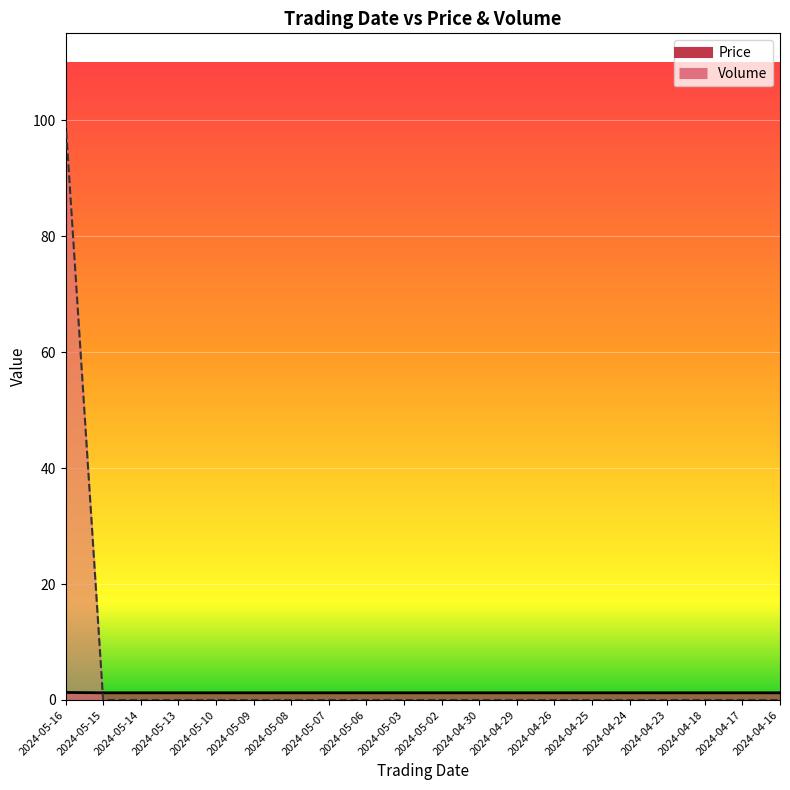

List the labels in order of Price value, smallest first.

2024-05-15, 2024-05-14, 2024-05-13, 2024-05-10, 2024-05-09, 2024-05-08, 2024-05-07, 2024-05-06, 2024-05-03, 2024-05-02, 2024-04-30, 2024-04-29, 2024-04-26, 2024-04-25, 2024-04-24, 2024-04-23, 2024-04-18, 2024-04-17, 2024-04-16, 2024-05-16